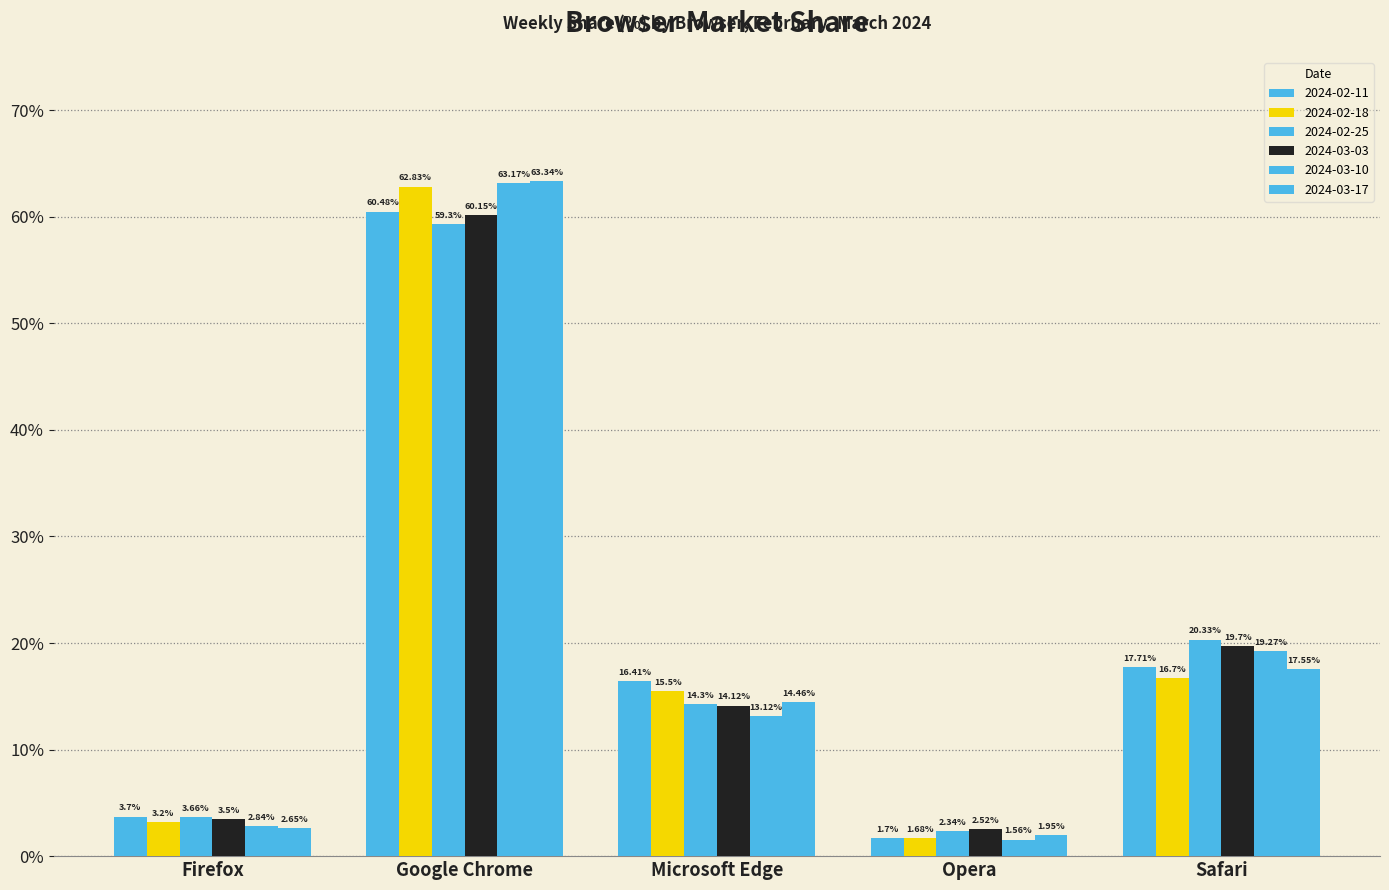

Are the bars horizontal?

No